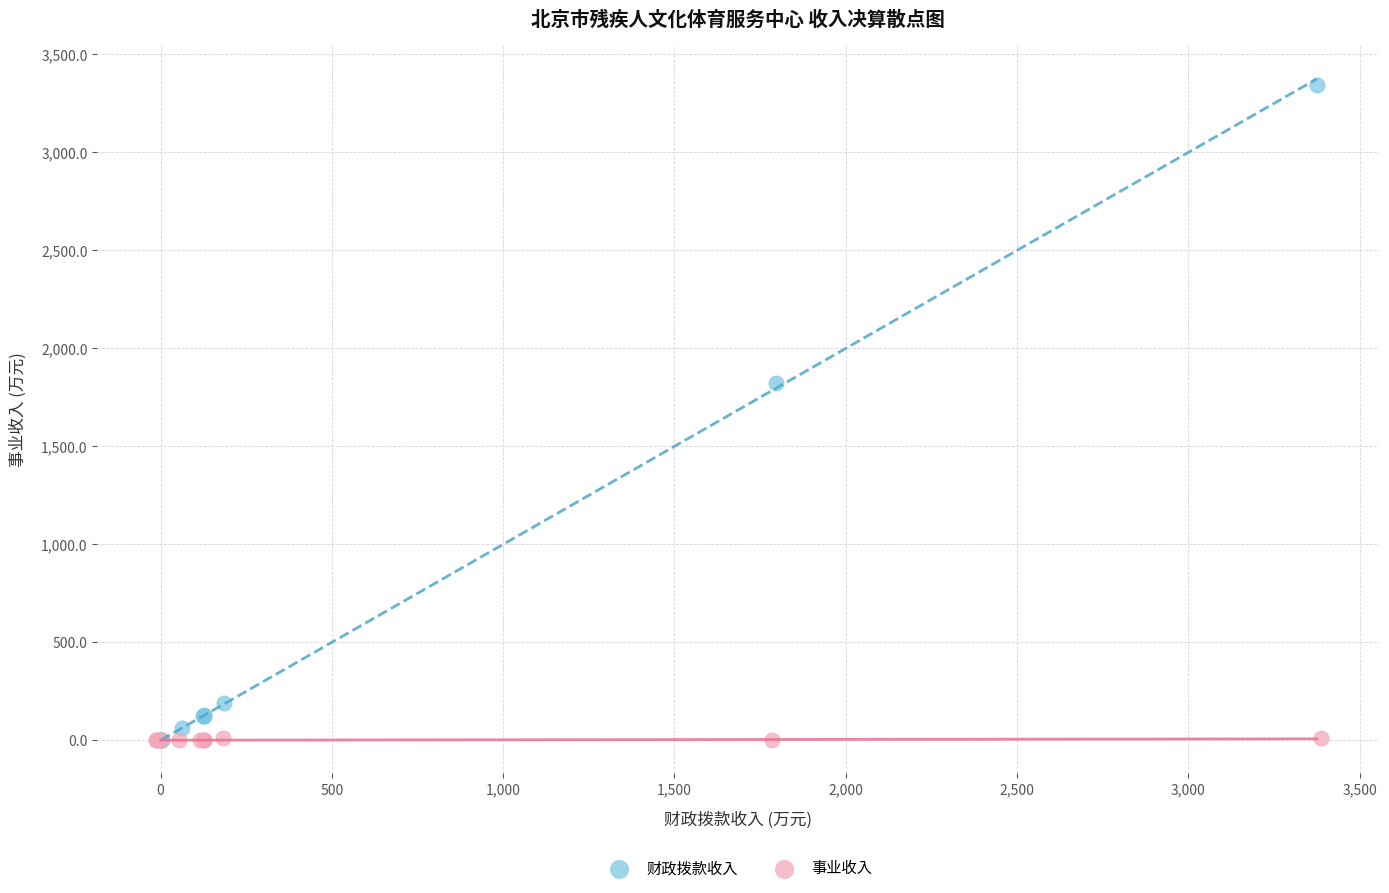

Which series has the widest spread of Y values?

财政拨款收入